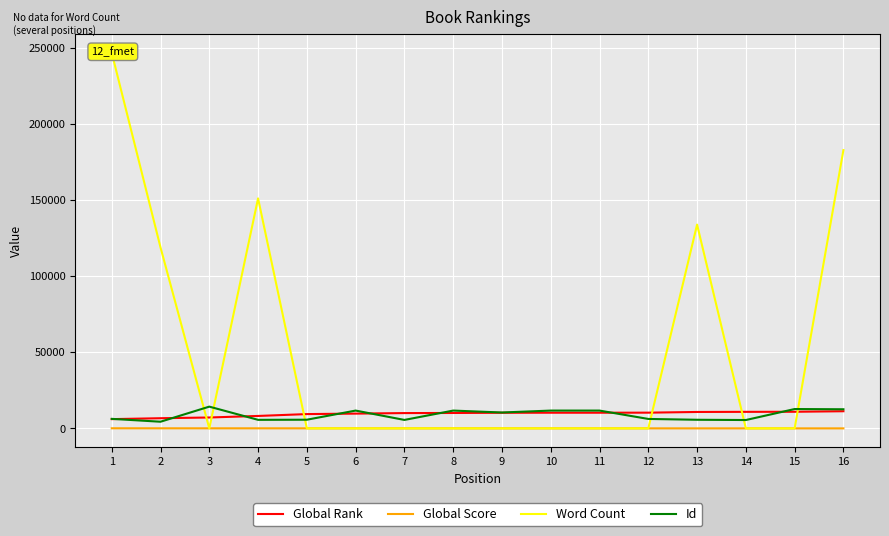

The value of Global Rank at 12 is 14259. True or false?

False